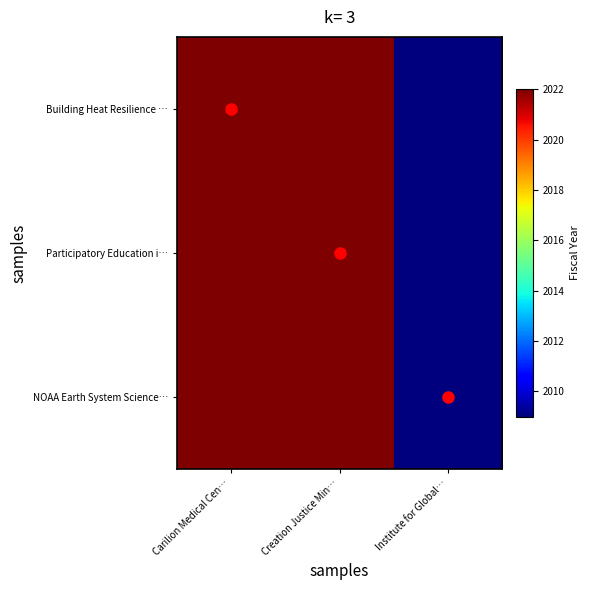

Reading left to right, transcribe all the data shown in this chart.

Building Heat Resilience …: Carilion Medical Cen…=2022	Creation Justice Min…=2022	Institute for Global…=2009
Participatory Education i…: Carilion Medical Cen…=2022	Creation Justice Min…=2022	Institute for Global…=2009
NOAA Earth System Science…: Carilion Medical Cen…=2022	Creation Justice Min…=2022	Institute for Global…=2009